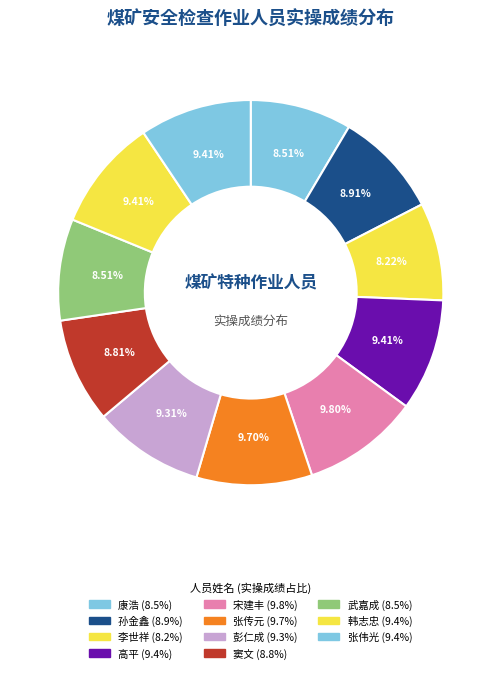

Count the number of slices in the pie.

11